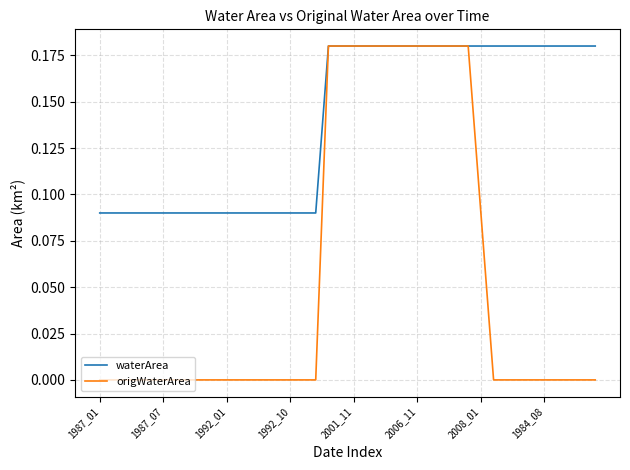

Rank the series by their average value, from lowest to highest.

origWaterArea, waterArea